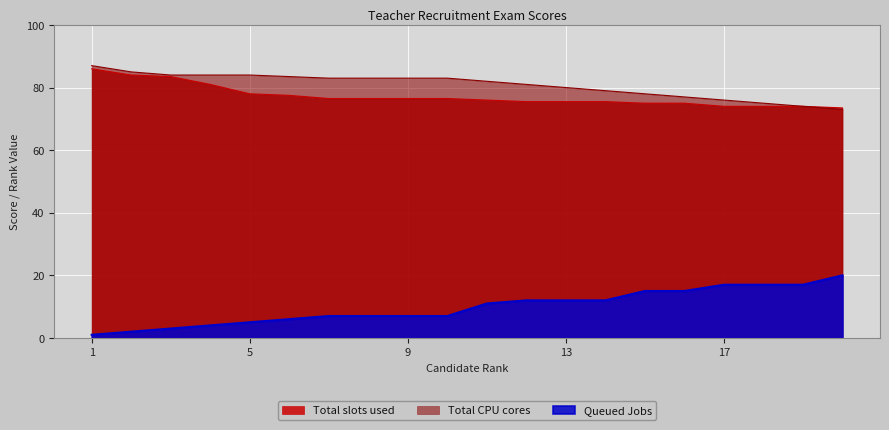

What is the difference between the maximum and minimum values in the Total CPU cores series?

14.0